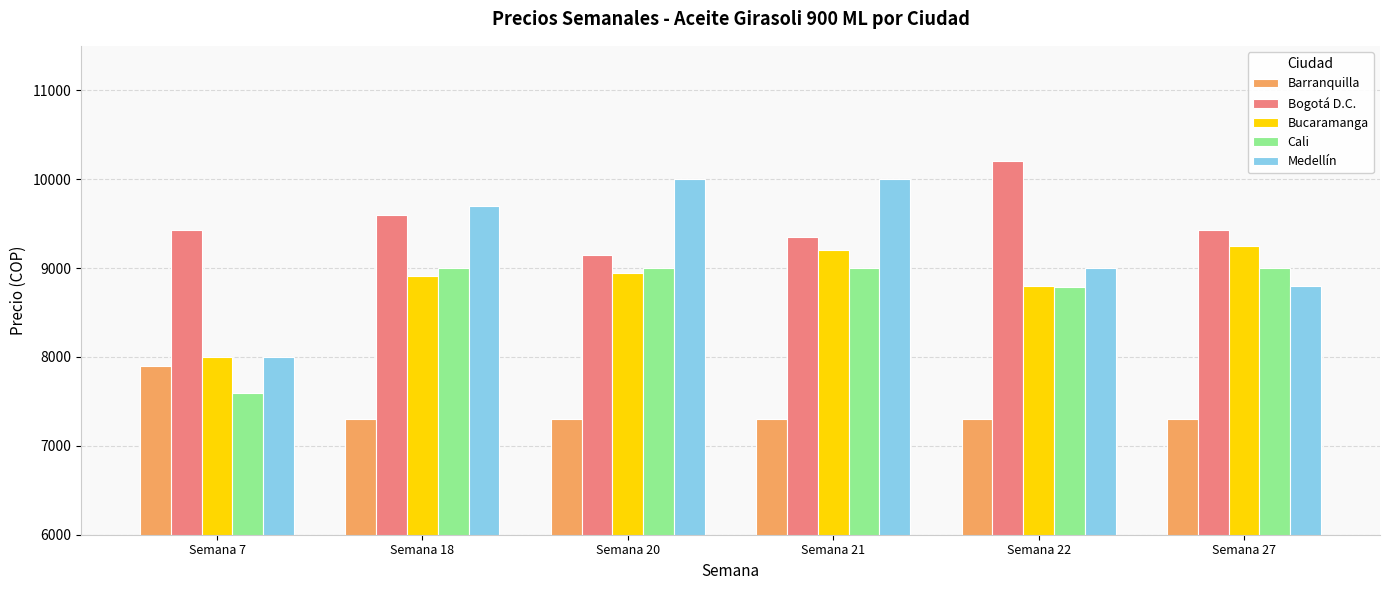

Which series has the largest range (max minus min)?

Medellín